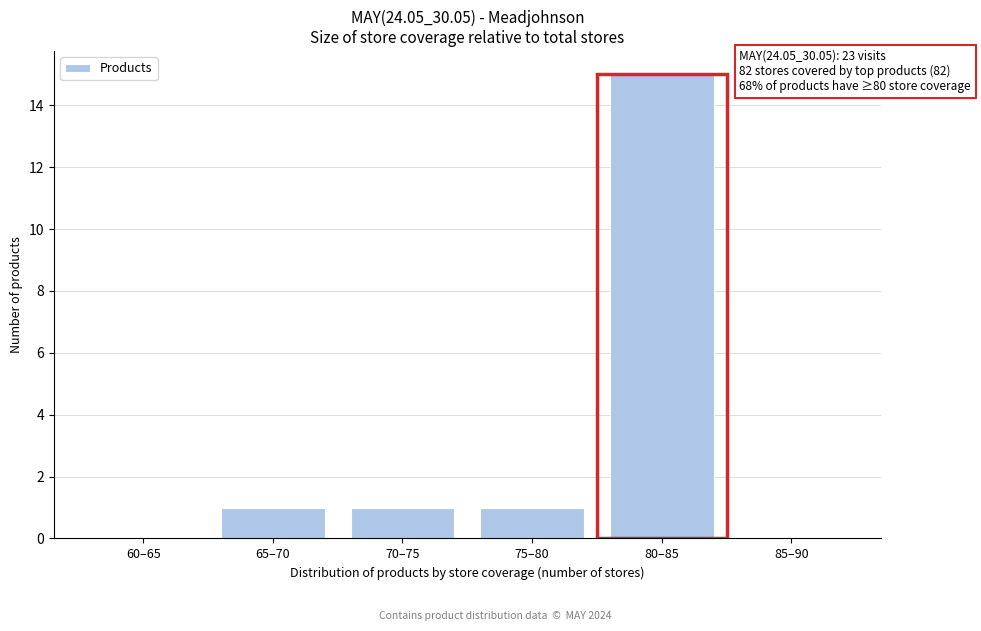

Reading left to right, extract all data points from this chart.

60–65=0	65–70=1	70–75=1	75–80=1	80–85=15	85–90=0